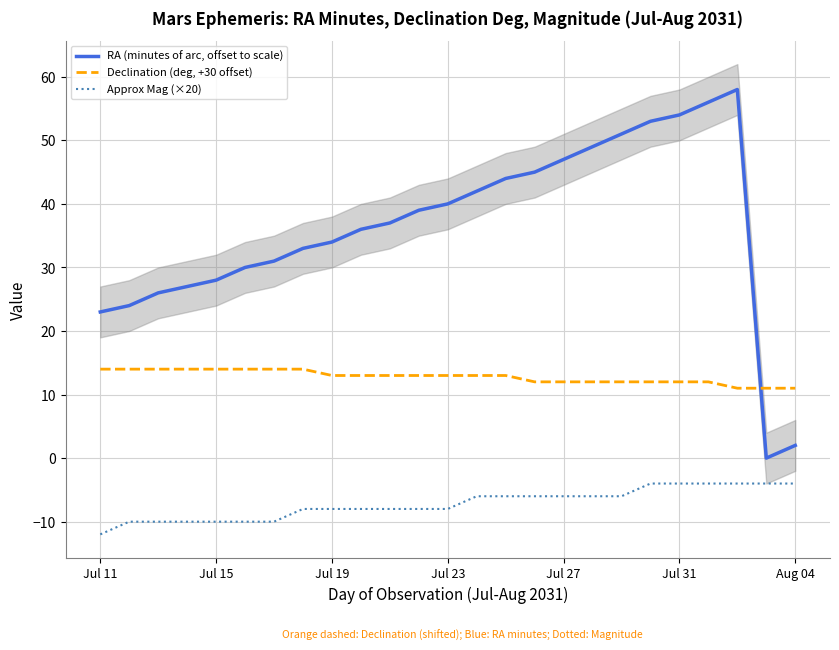

What is the average value of the Declination (deg, +30 offset) series?

13